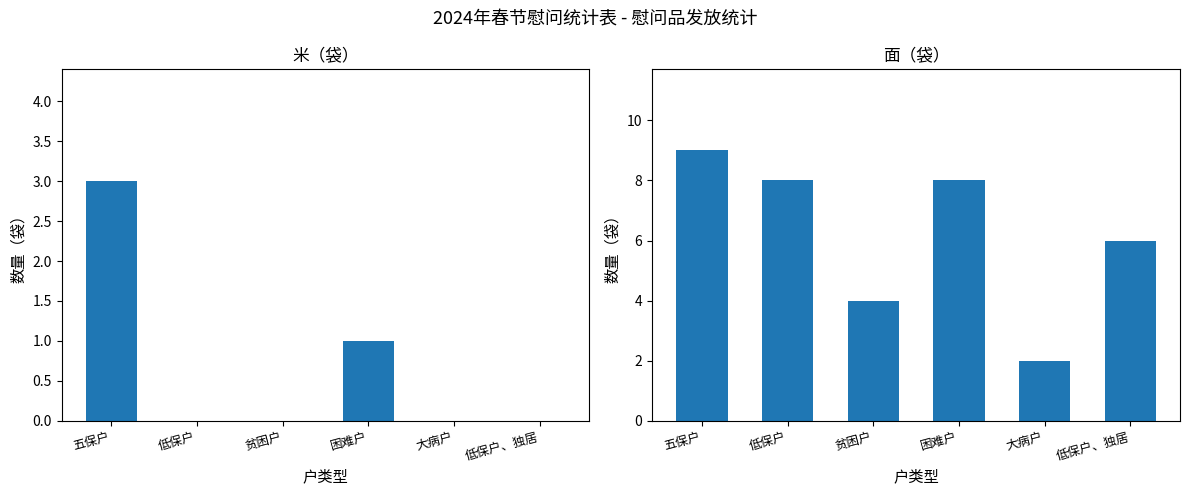

What are all the series names shown in the legend?

米（袋）, 面（袋）